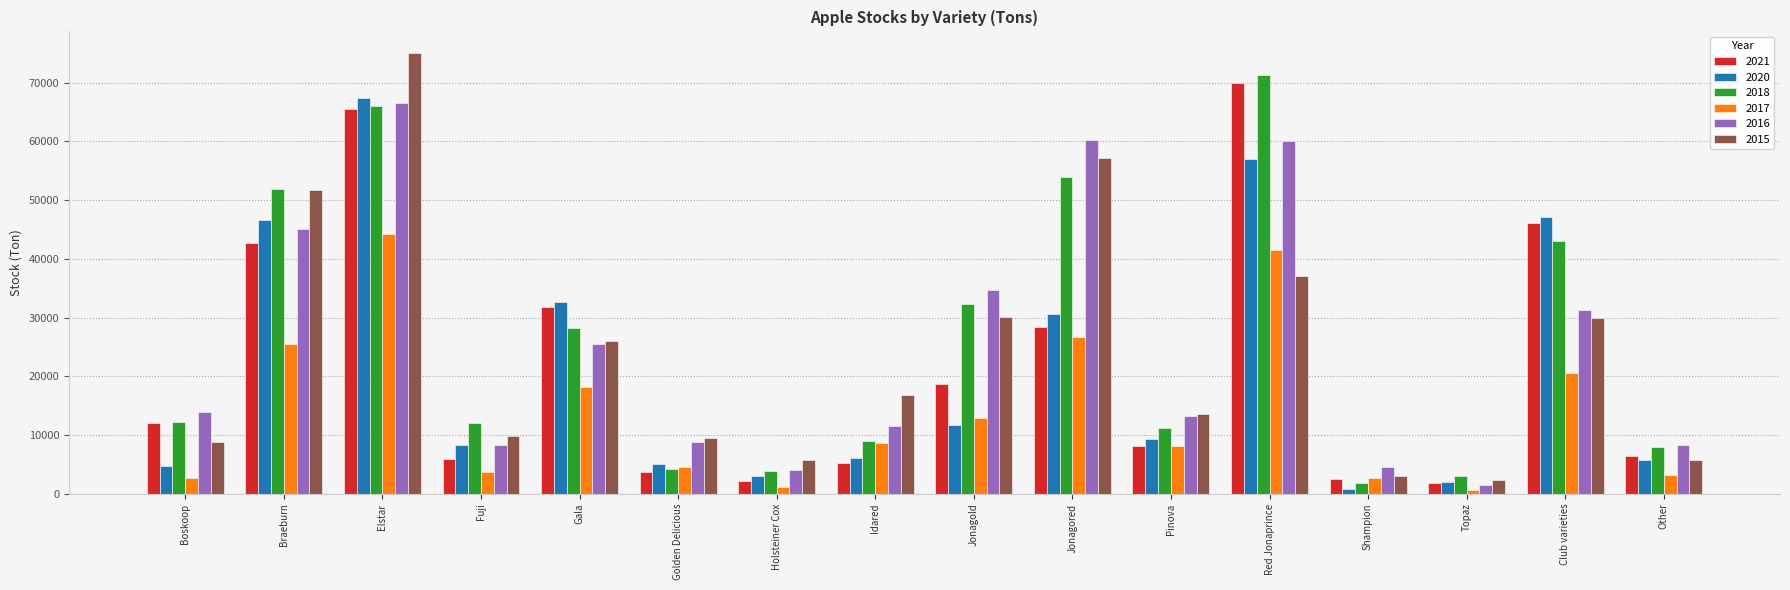

Which category has the highest value in the 2016 series?

Elstar